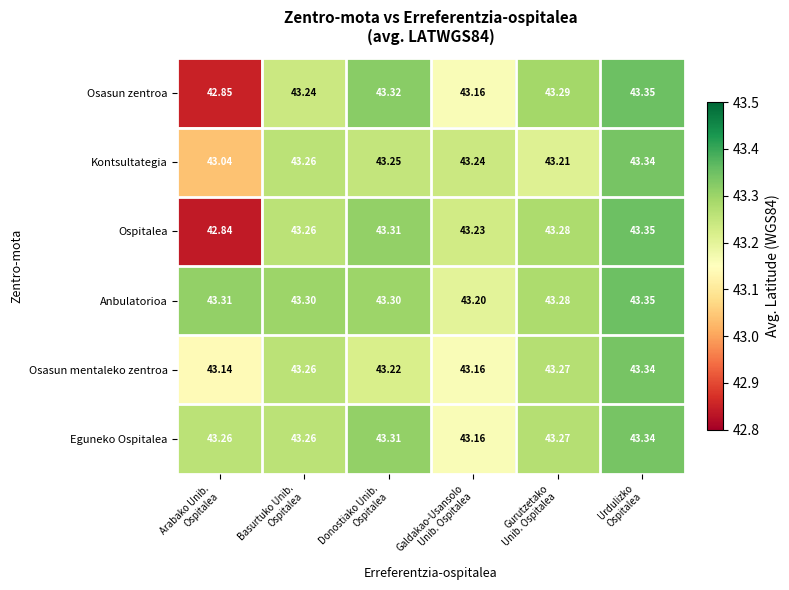

Which series has the largest total across all categories?

Anbulatorioa